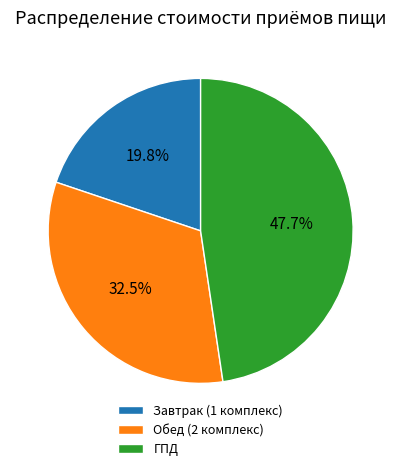

How many slices are in this pie chart?

3